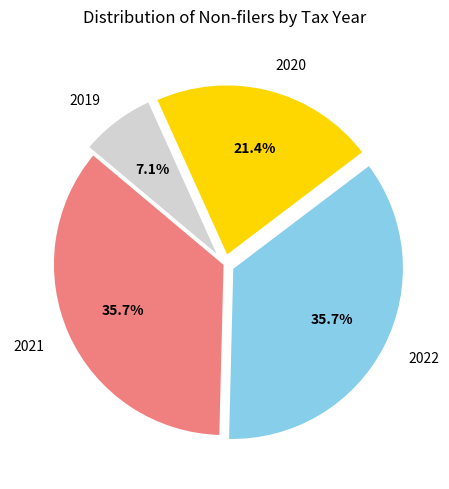

Approximately how many times larger is the value at 2020 compared to 2022?

0.6